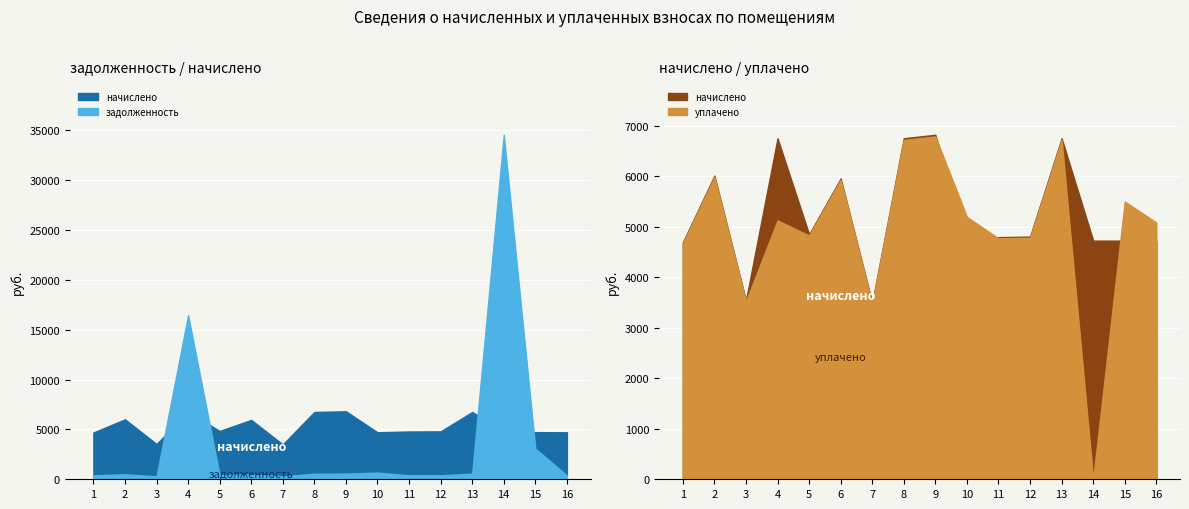

Reading right to left, transcribe all the data shown in this chart.

задолженность: 392.9	3080.6	34557.8	562.8	400.5	399.5	670.7	568.5	562.8	291.3	496.3	404.3	16448.5	295.1	501.1	391.0
начислено: 4714.7	4726.1	4726.1	6753.1	4805.8	4794.4	4714.7	6821.4	6753.1	3496.1	5956.0	4851.2	6753.1	3541.7	6012.8	4691.9
уплачено: 5084.8	5500.0	0.0	6720.5	4782.6	4771.2	5195.0	6788.5	6720.5	3479.2	5927.2	4827.8	5126.5	3524.6	5983.8	4669.2